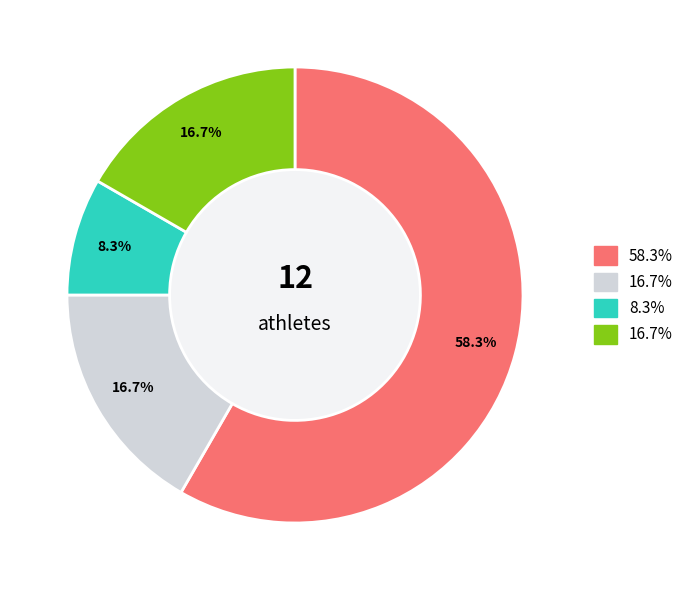

Is there any slice that represents more than half of the pie?

Yes